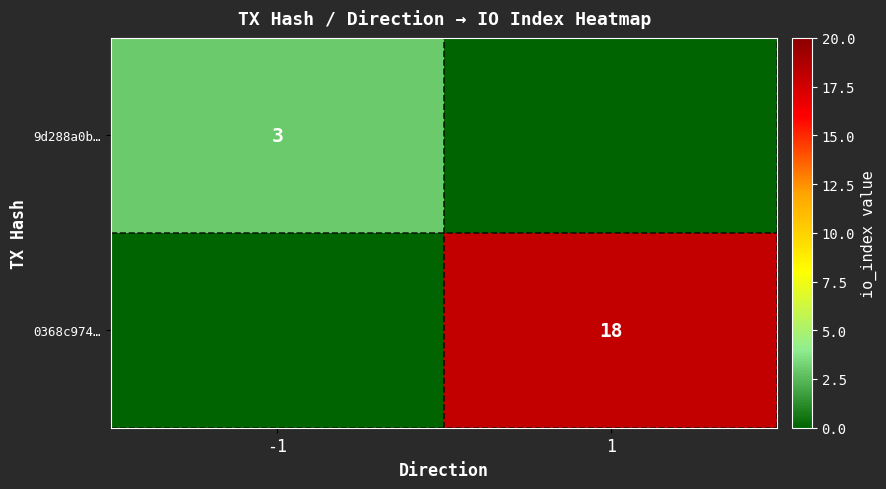

True or false: 0368c974… has a value of 18 at 1.

True